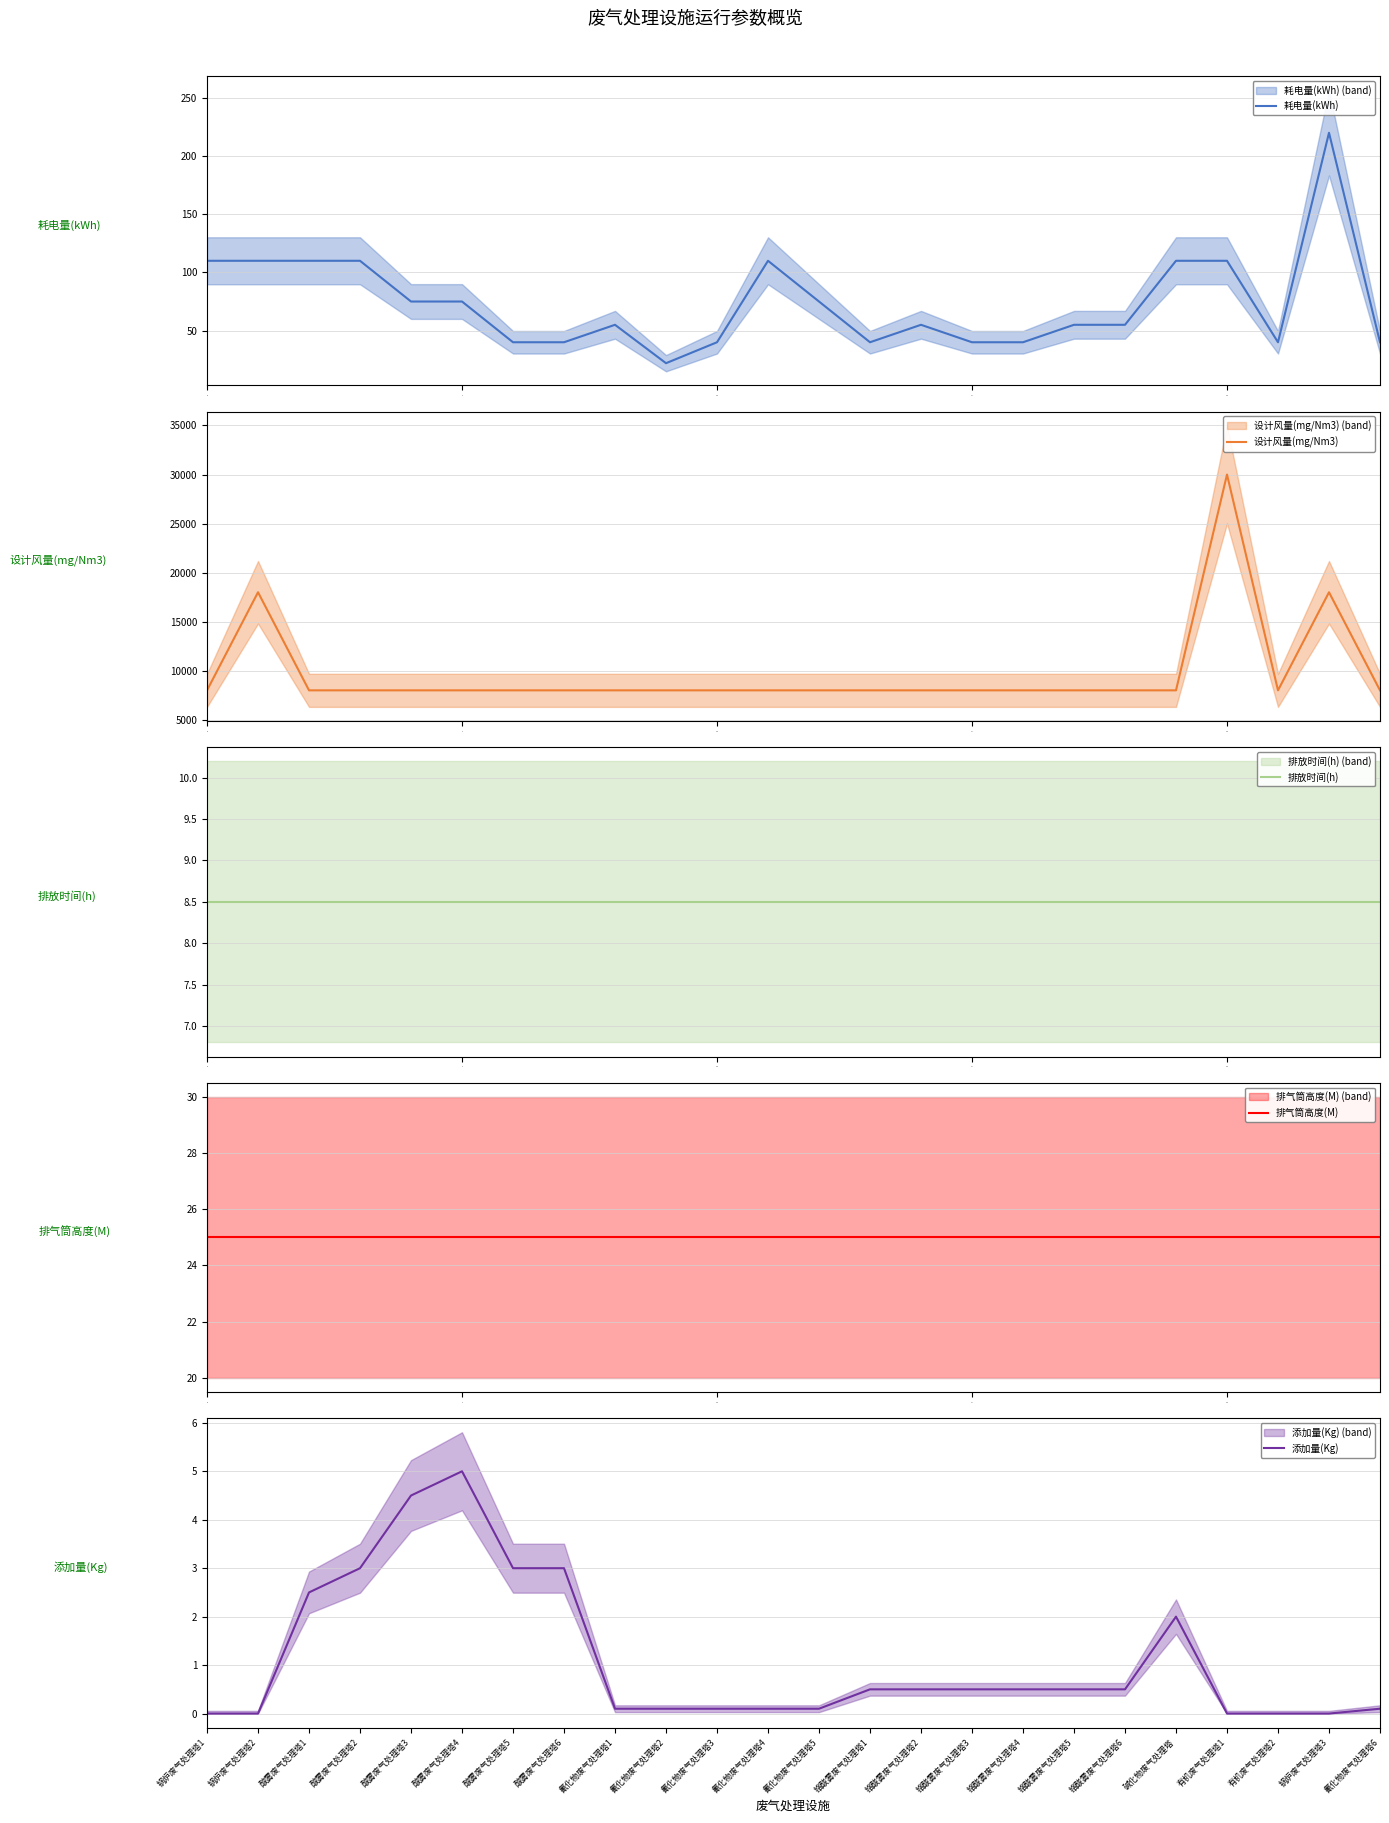

True or false: 添加量(Kg) has more than 0 points higher than both neighbors.

True